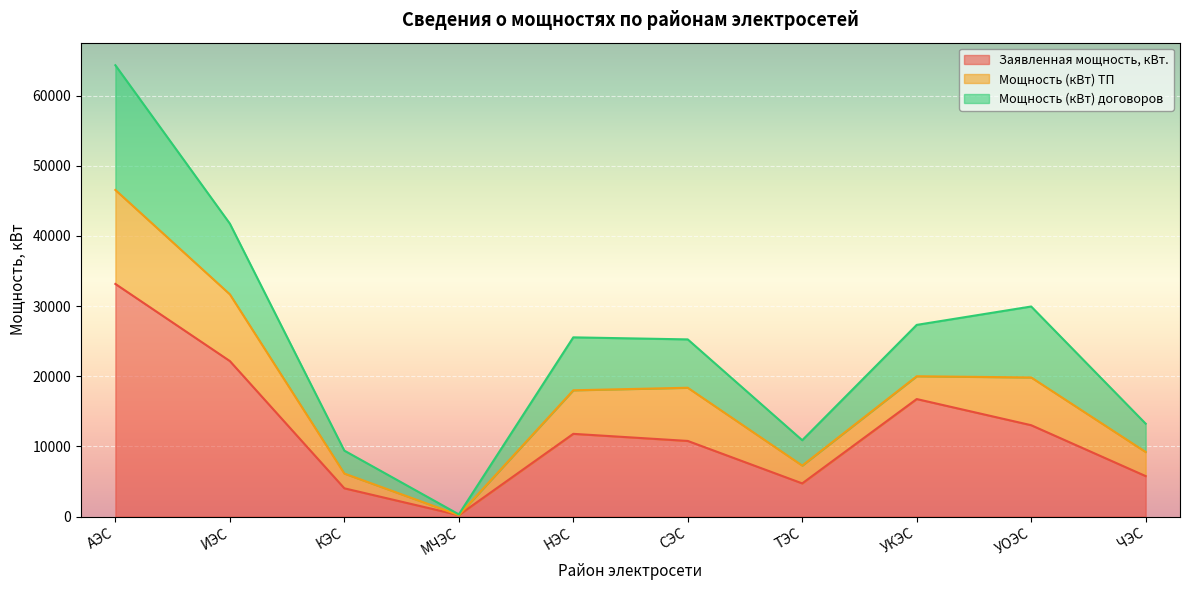

What is the difference between the second highest and minimum values in the Заявленная мощность, кВт. series?

21960.2